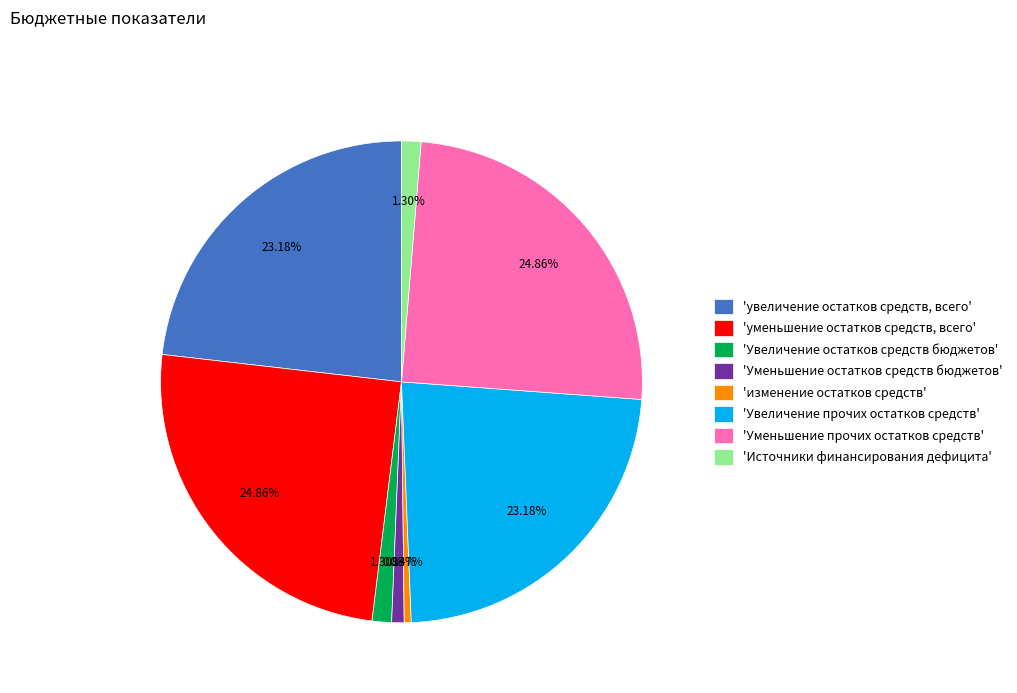

Do 'Источники финансирования дефицита' and 'увеличение остатков средств, всего' together represent more than half of the pie?

No